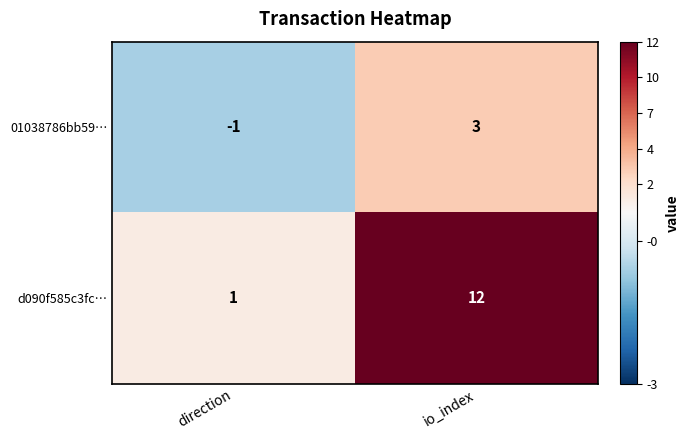

At which label is 01038786bb59… closest to 1?

direction